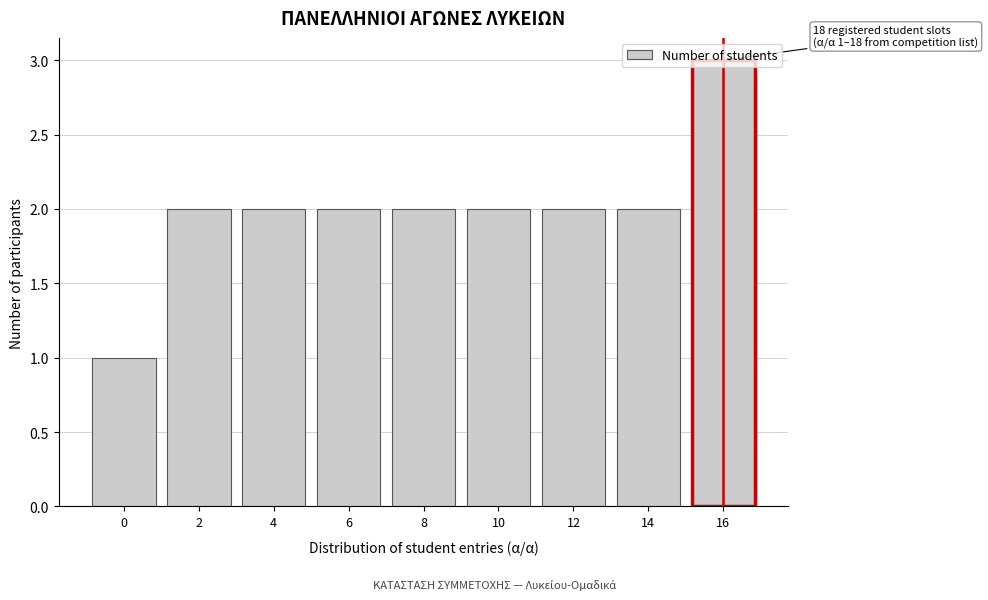

What is the sum of all values?

18